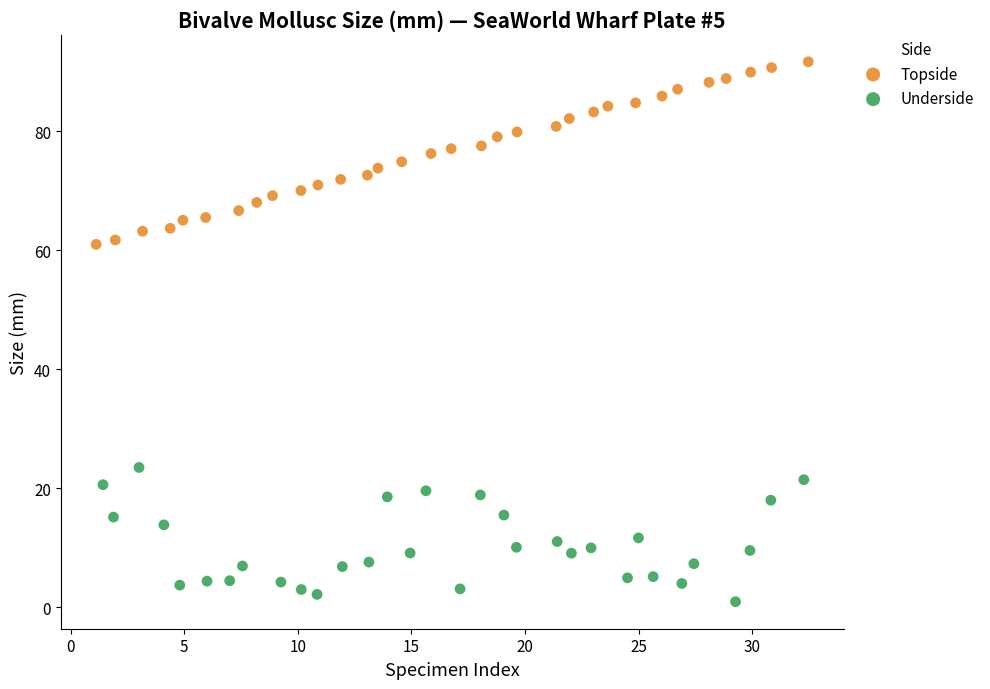

Which series has the widest spread of Y values?

Topside